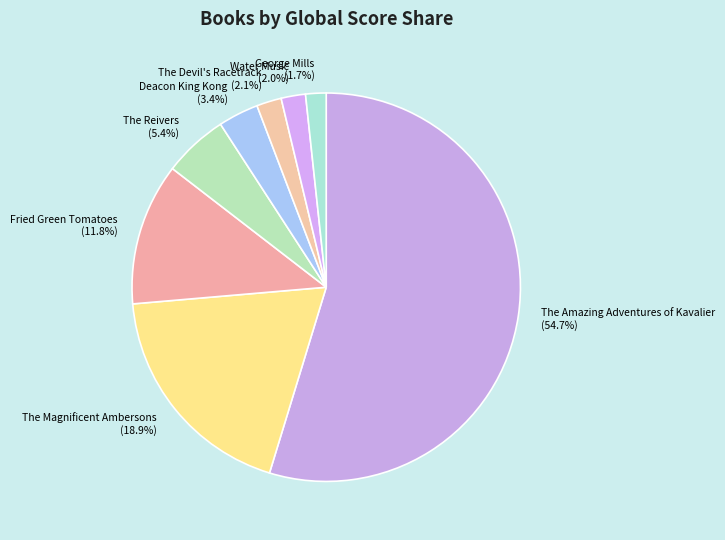

Which slice is the largest?

The Amazing Adventures of Kavalier